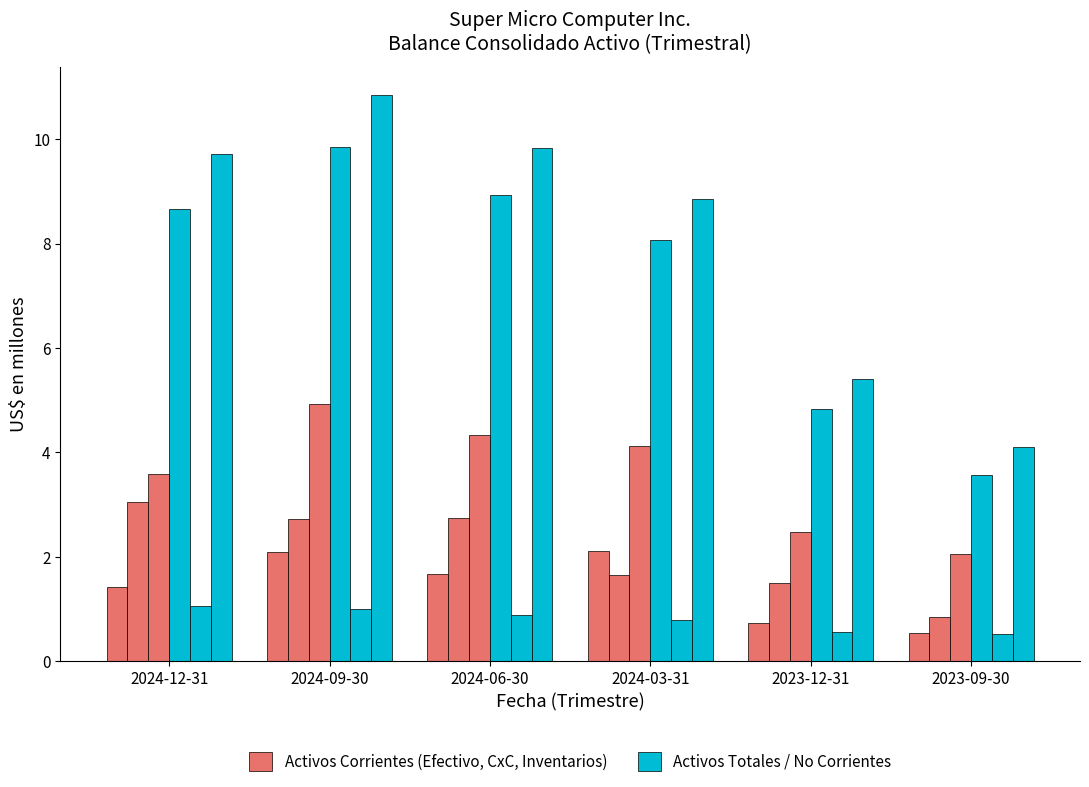

How many bars are there in total?

36